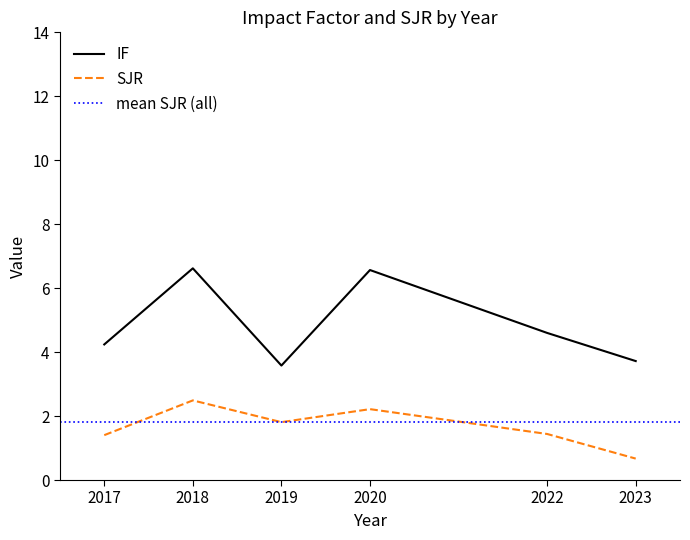

In IF, how many points are higher than both neighbors (excluding endpoints)?

2